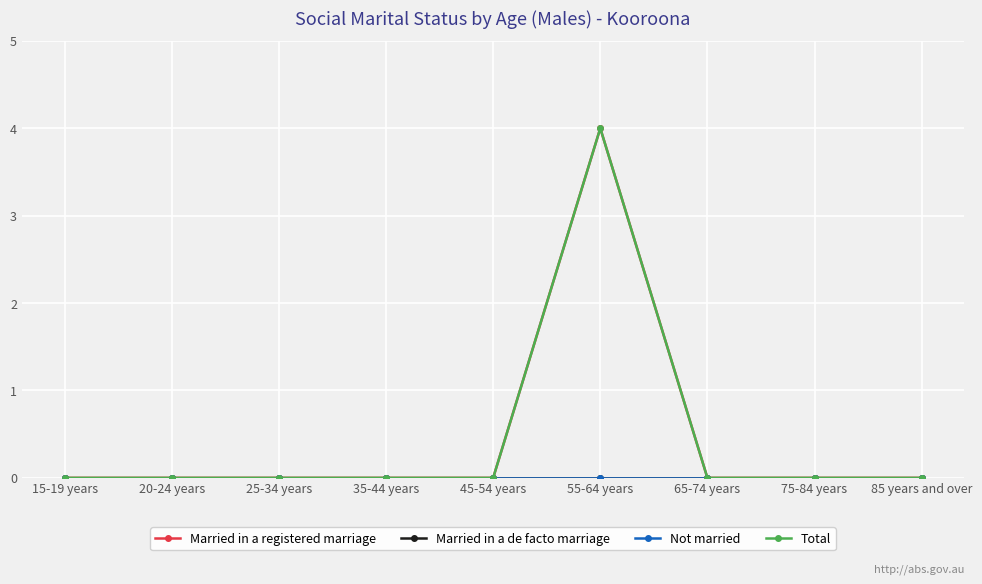

Does the chart have visible grid lines?

Yes